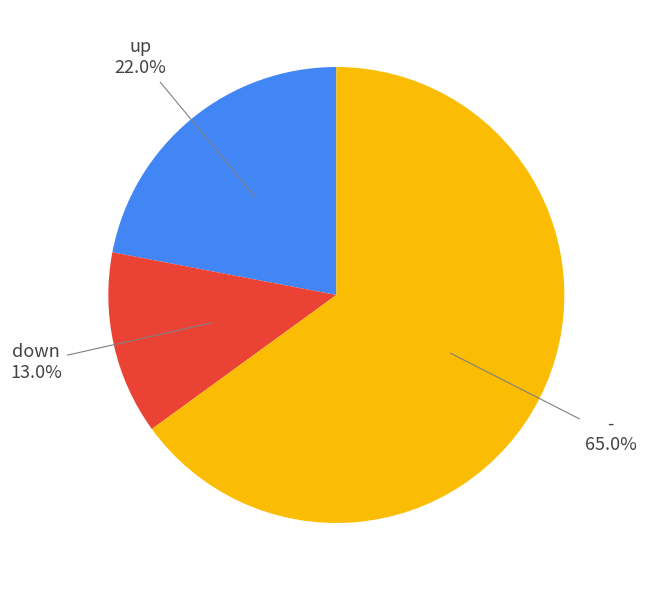

Is there a majority slice in this chart?

Yes